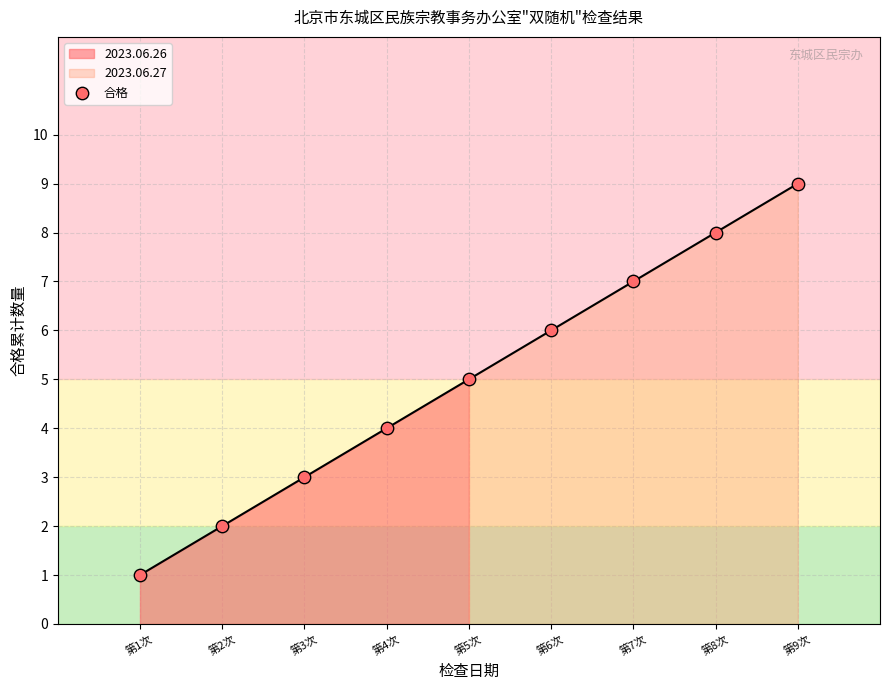

What is the ratio of the value at 第4次 to the value at 第8次?

0.5